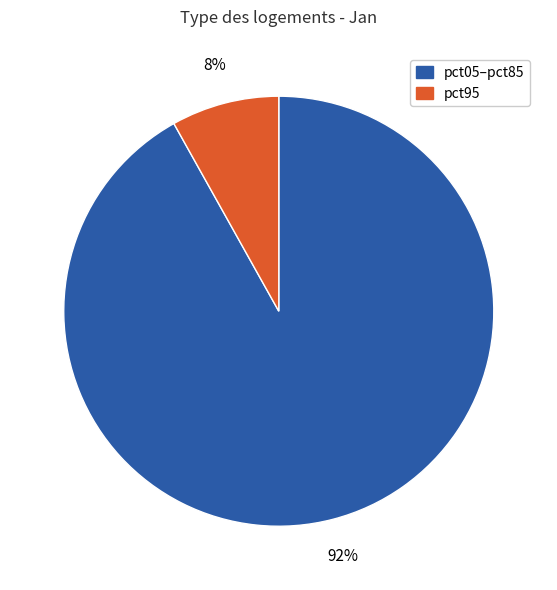

To the nearest percent, what is the average slice percentage?

50%